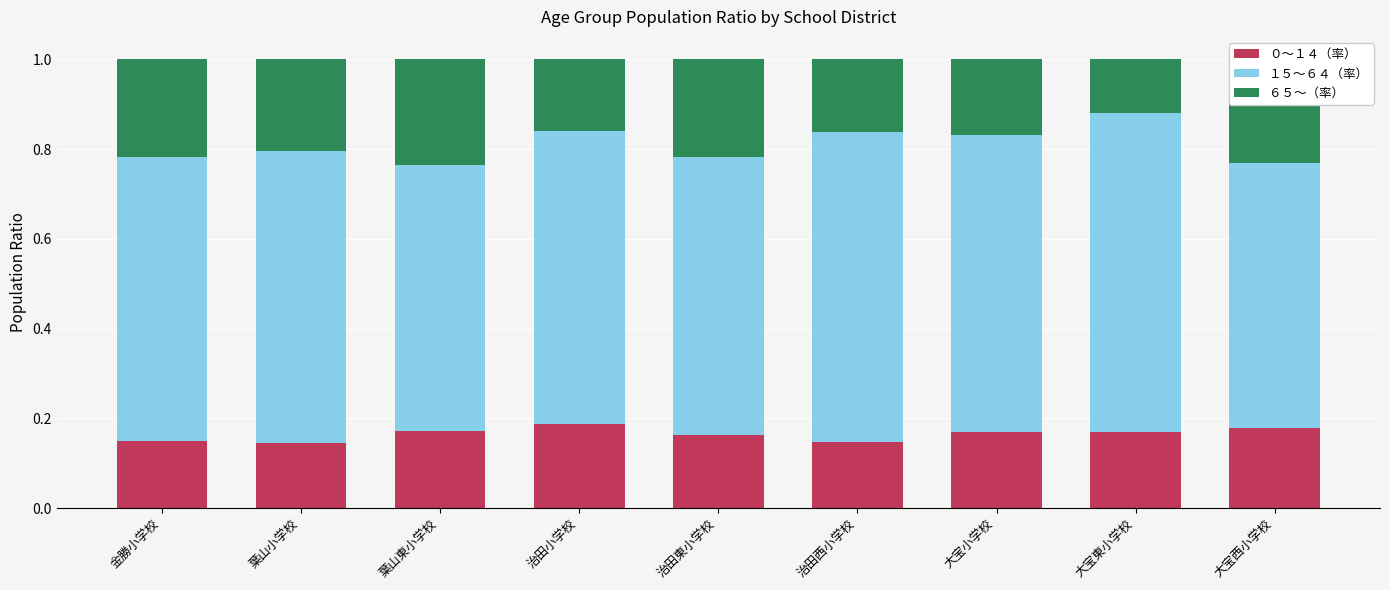

How many series are shown in this chart?

3